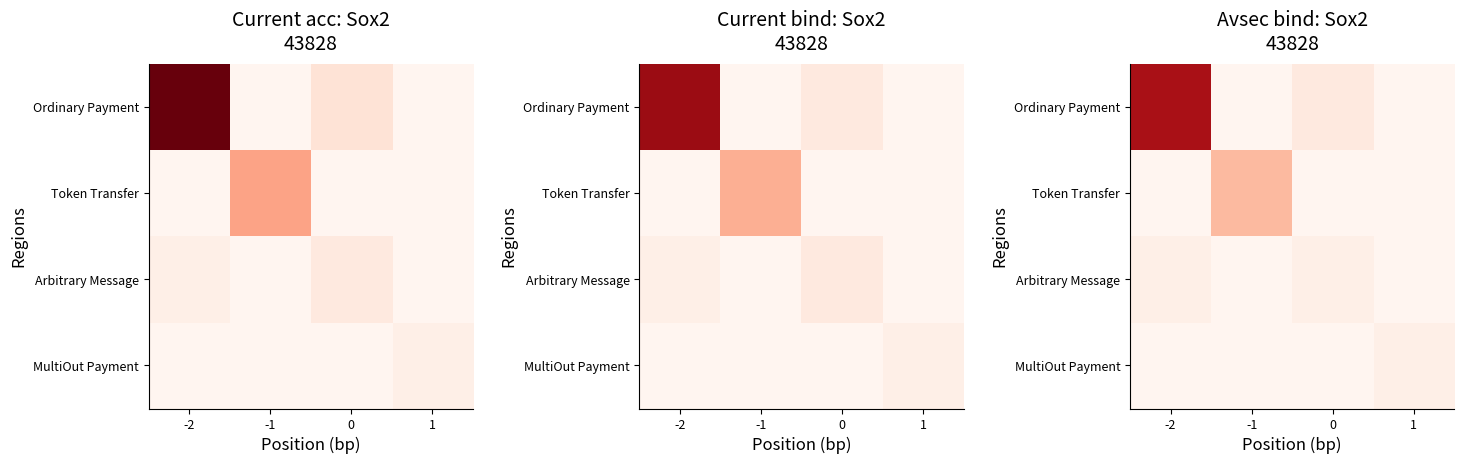

What is the spread (max minus min) of values at 0?

2